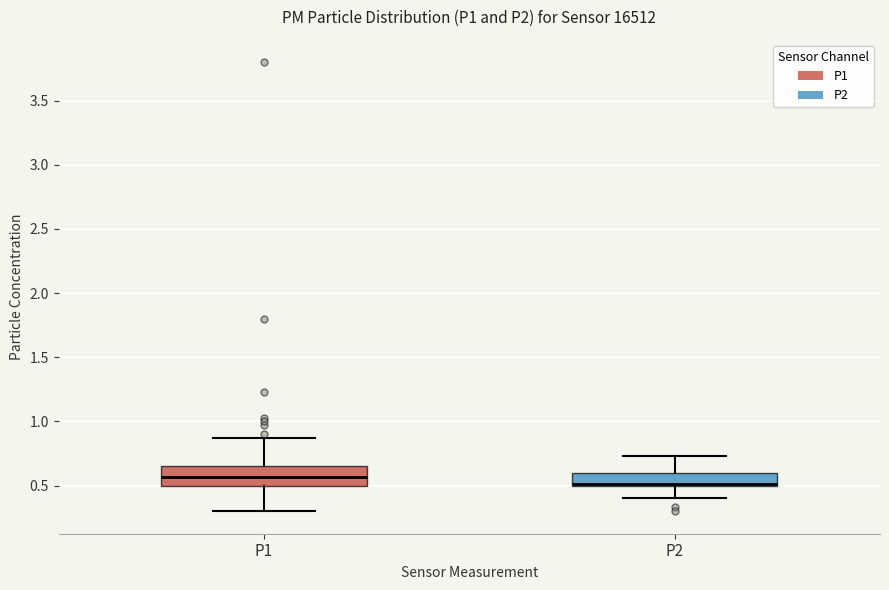

Comparing the boxes themselves (not the whiskers), which one is the tallest?

P1